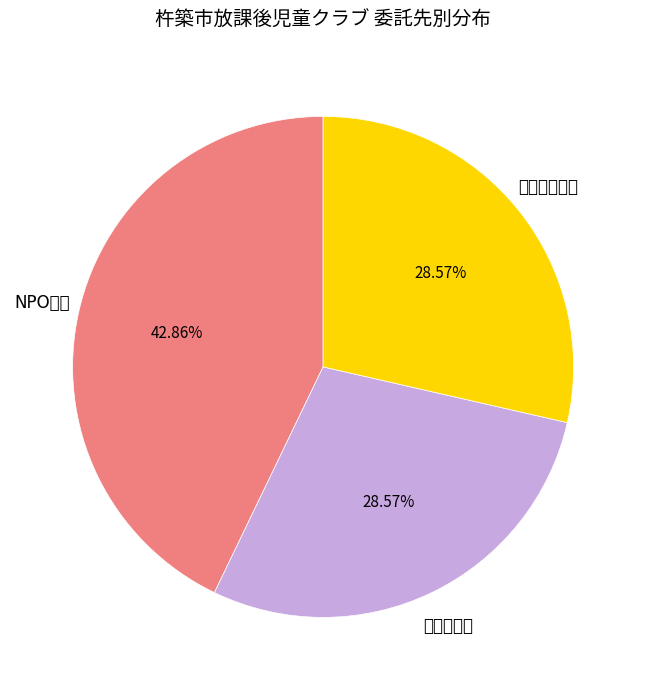

To the nearest percent, what is the difference between the largest and smallest slice percentages?

14%